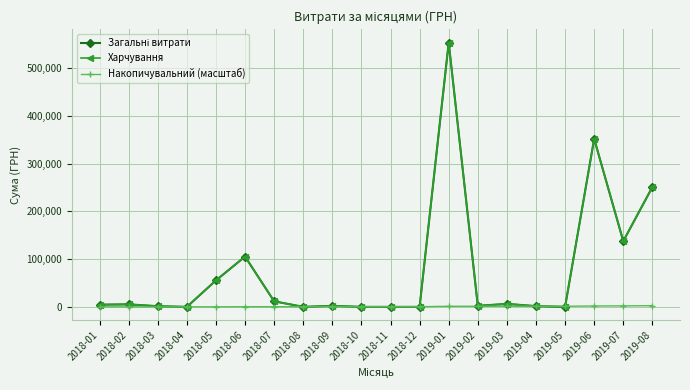

Which series has the largest total across all categories?

Загальні витрати